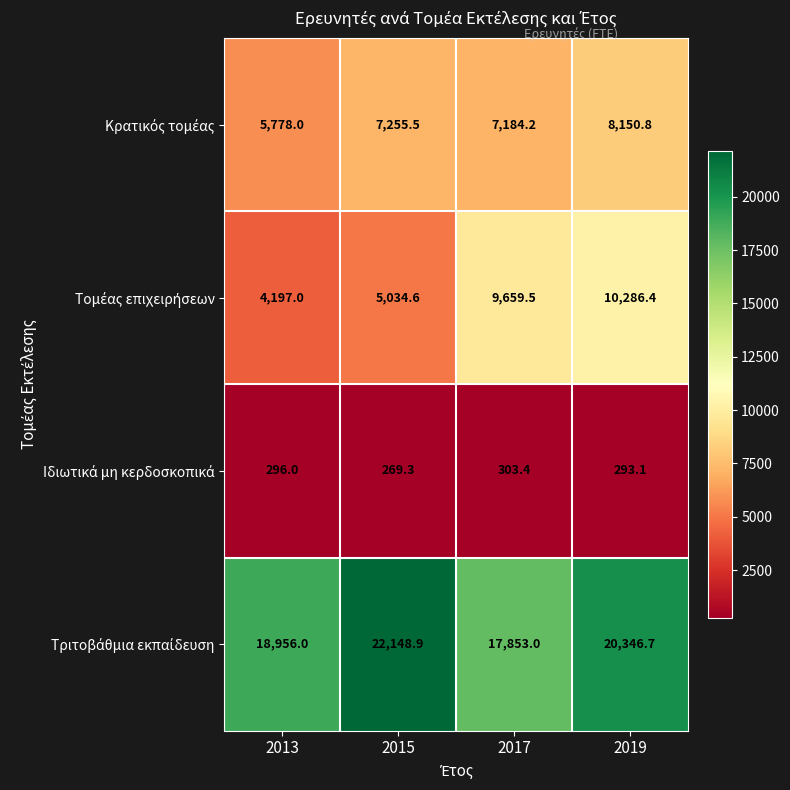

Which category has the highest value across all series?

2015